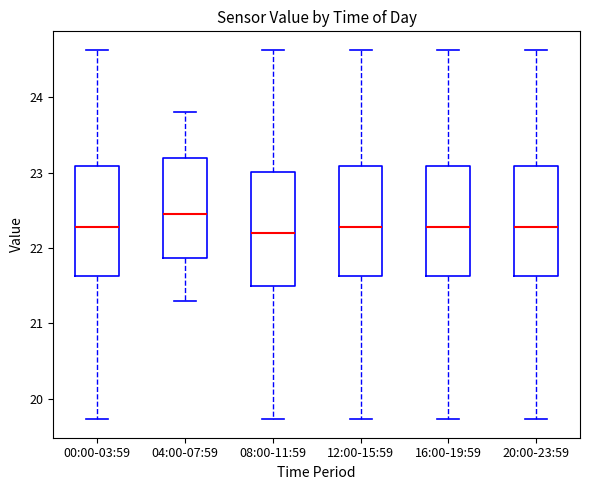

Where is the lower edge of the box for 20:00-23:59 on the y-axis? The values are not printed on the chart, so give them approximately, as read against the axis.

21.6